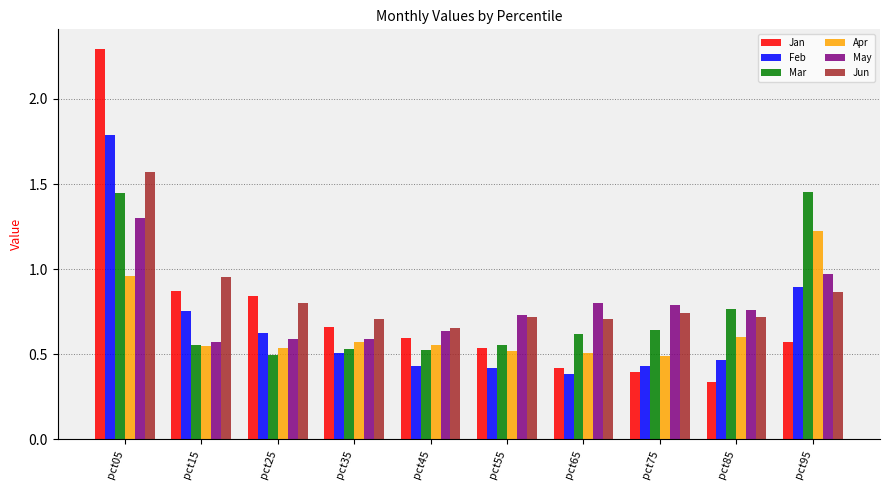

The Mar series shows 0.5 at pct45. True or false?

True